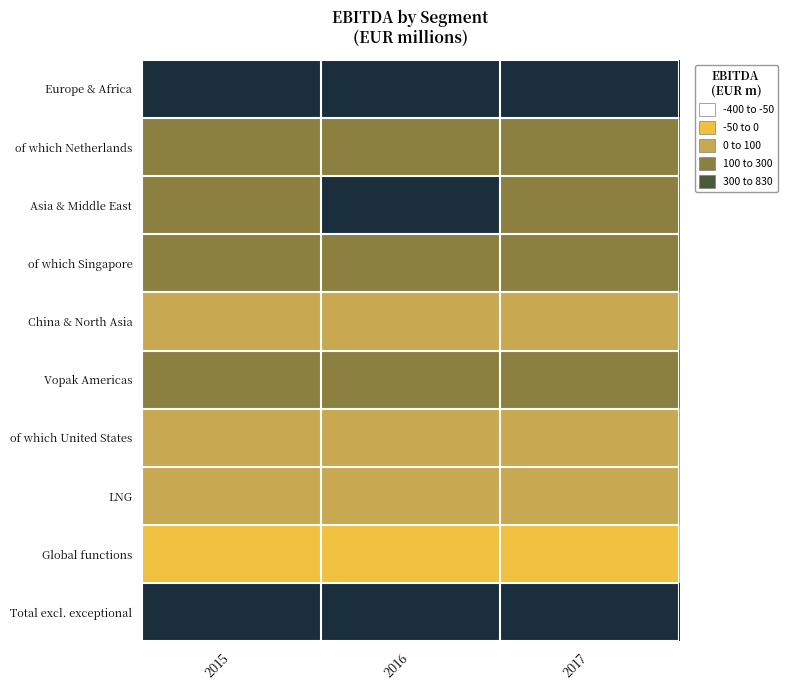

What is the maximum value shown in the chart?

822.3